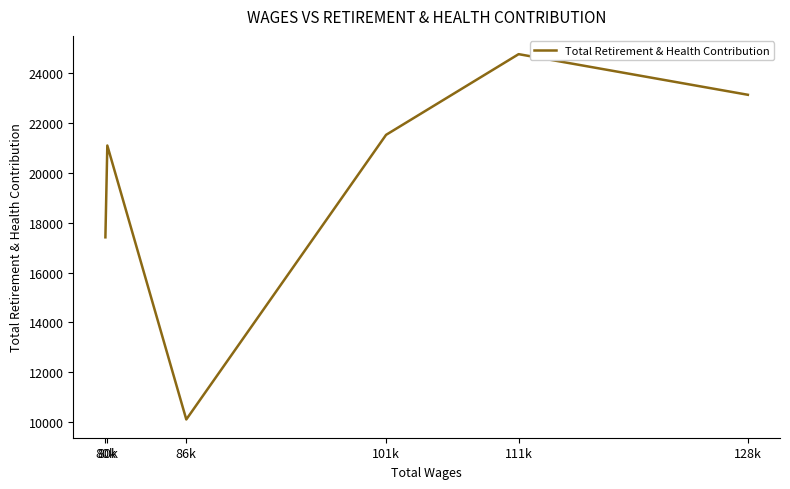

What is the change in value from 128k to 111k?

+1631